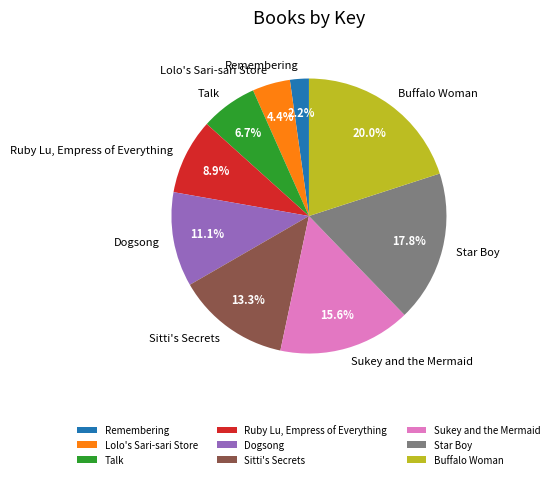

Which slice is the smallest?

Remembering